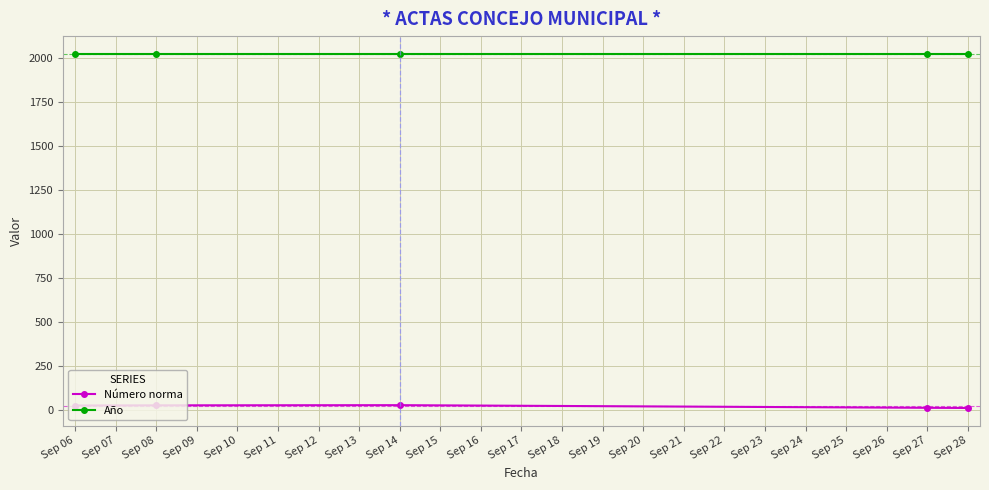

True or false: Año has more than 2 points higher than both neighbors.

False